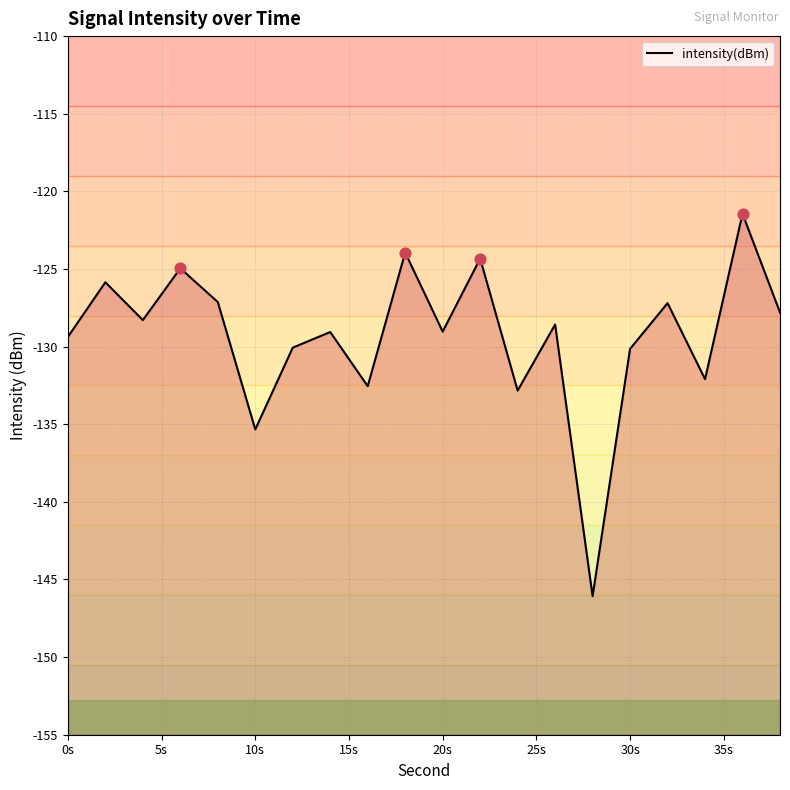

Which has a higher value, 25s or 30s?

30s